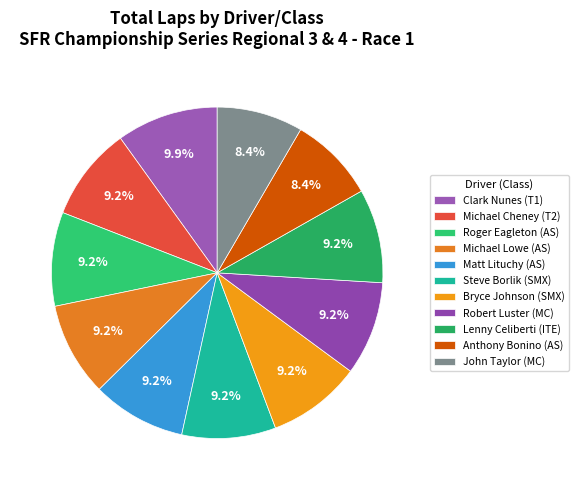

Count the number of slices in the pie.

11